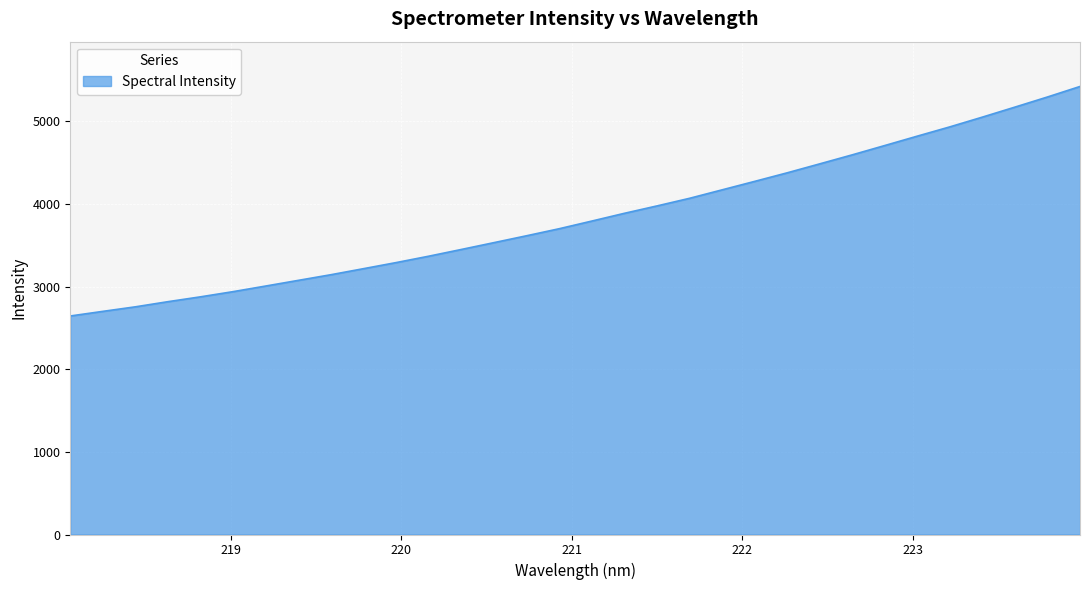

How many lines are shown in the chart?

1